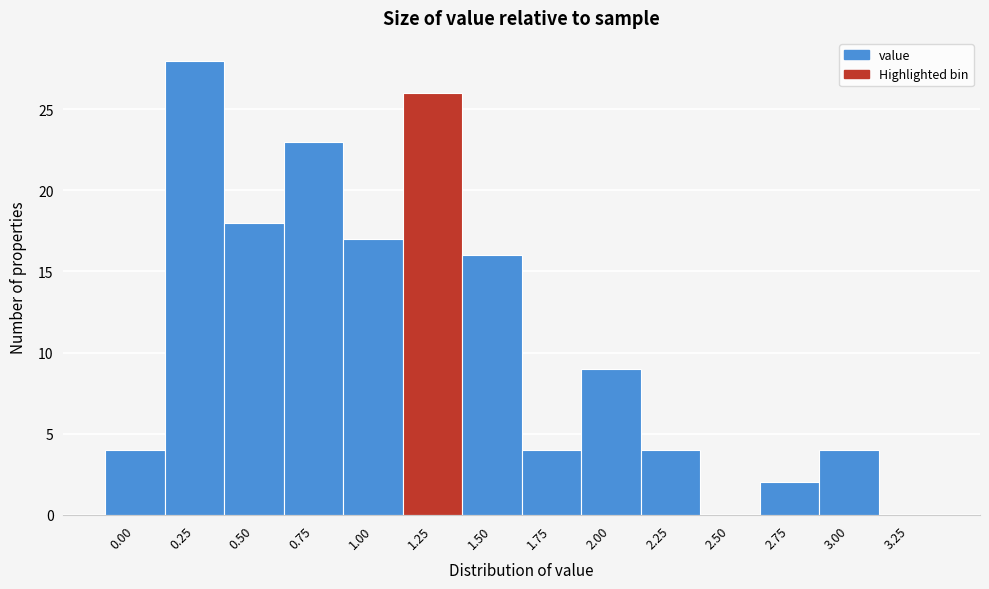

Reading right to left, extract all data points from this chart.

3.25=0	3.00=4	2.75=2	2.50=0	2.25=4	2.00=9	1.75=4	1.50=16	1.25=26	1.00=17	0.75=23	0.50=18	0.25=28	0.00=4